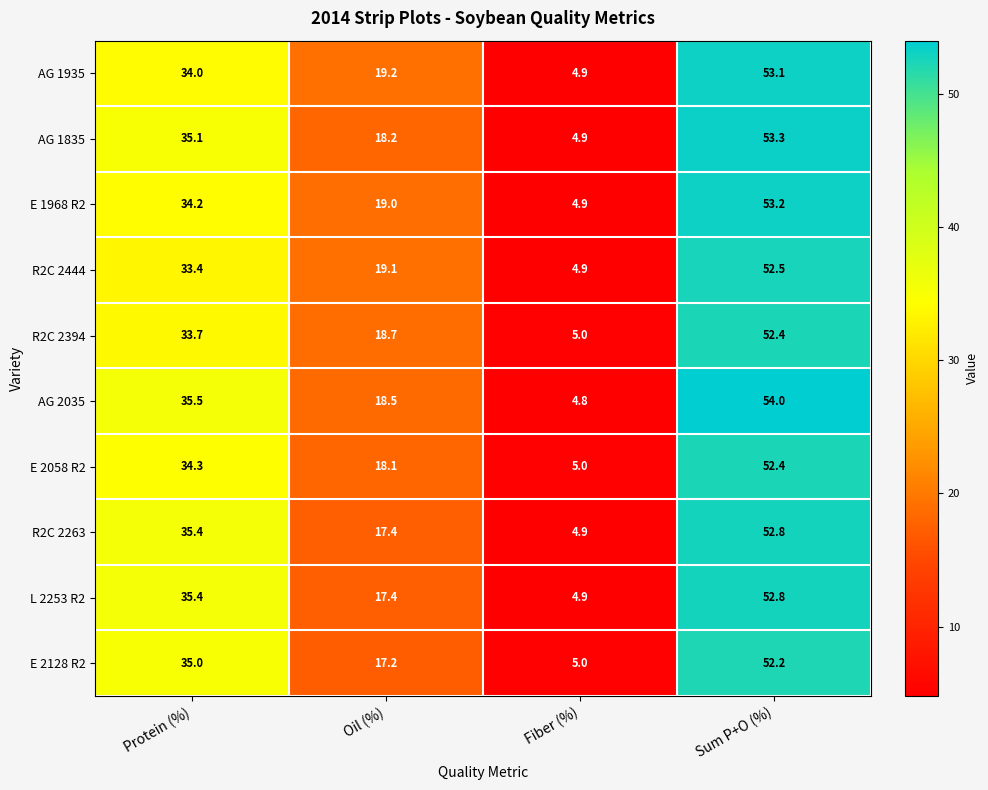

What is the maximum value shown in the chart?

54.0